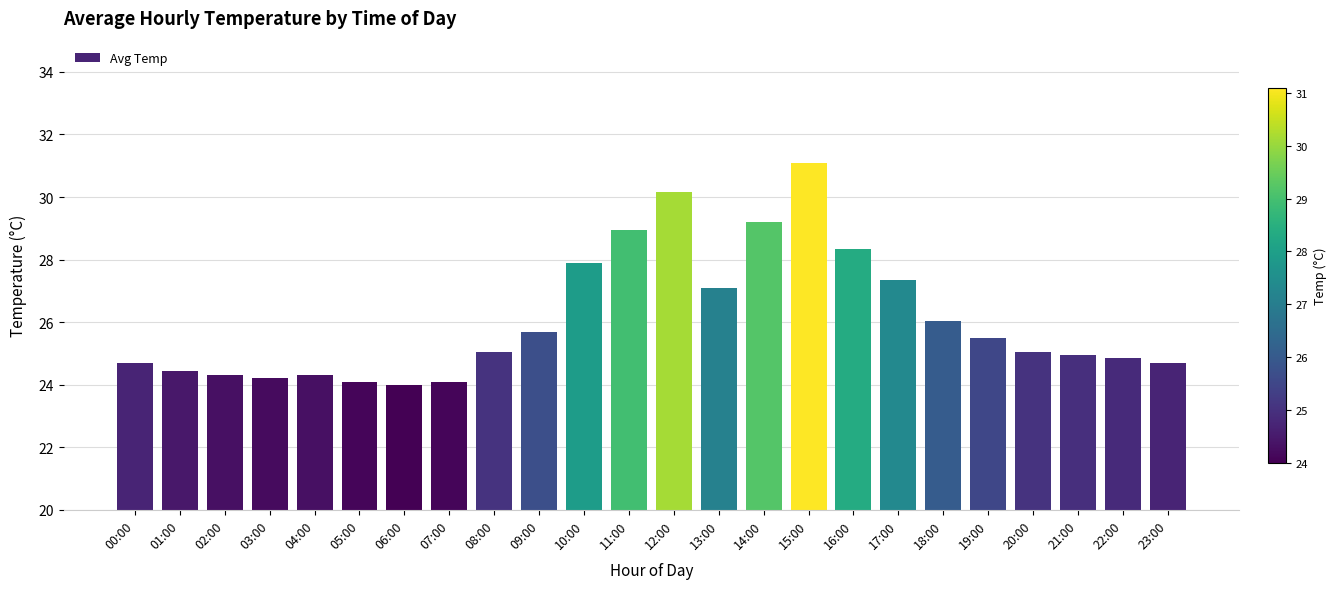

Which label corresponds to the largest value in the chart?

15:00